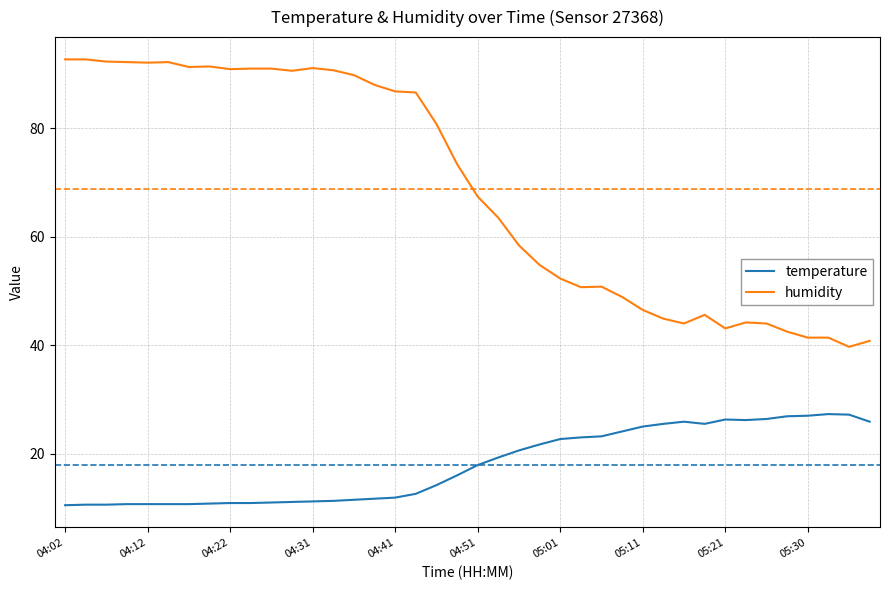

True or false: temperature and humidity cross at least once.

False